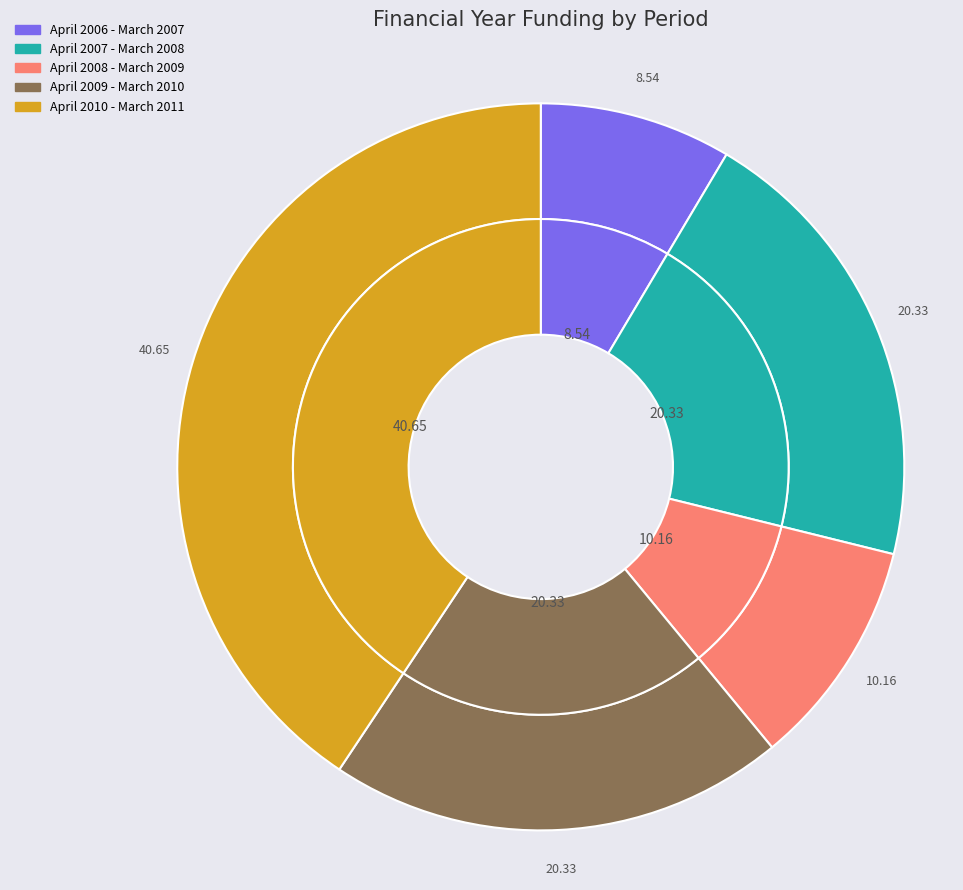

How much of the chart is everything except April 2010 - March 2011?

59.3%